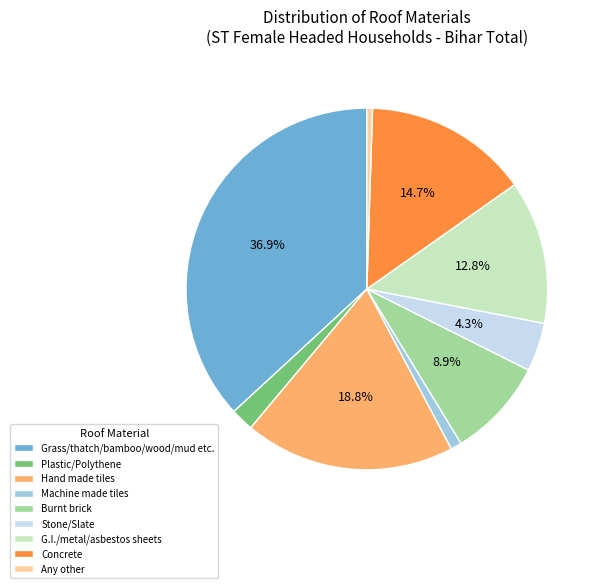

True or false: Machine made tiles accounts for 11% of the total.

False